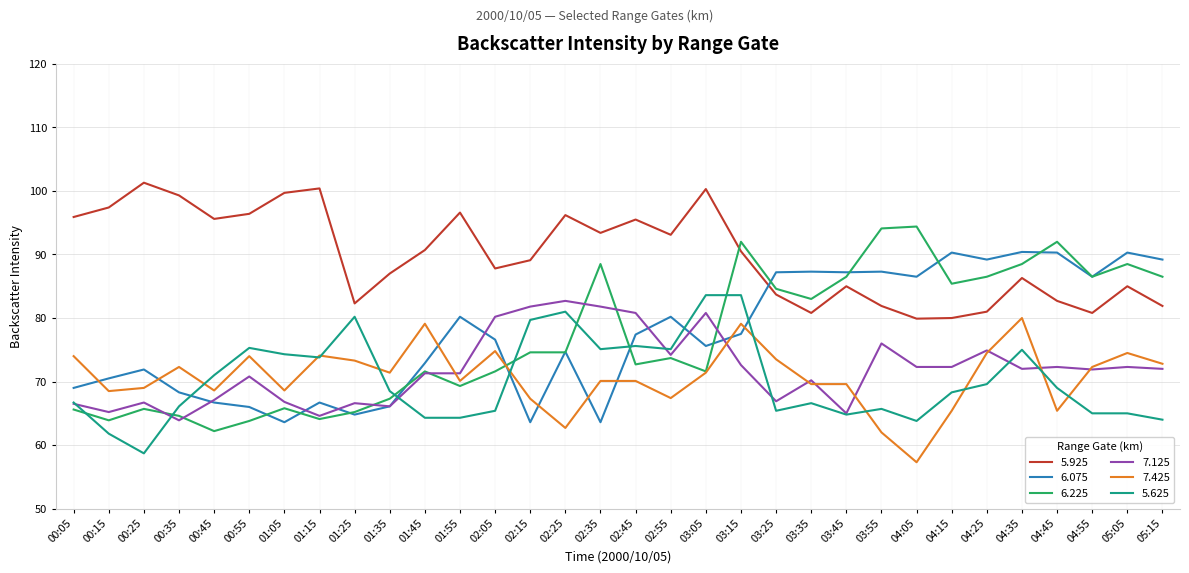

What is the spread (max minus min) of values at 01:05?

36.1